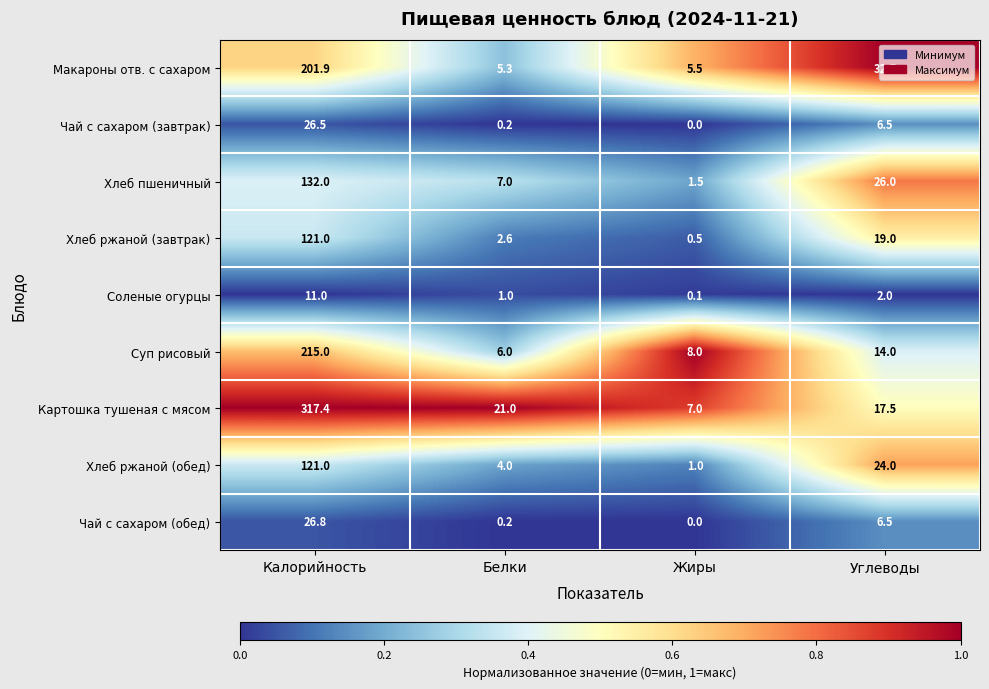

Rank the categories by Хлеб ржаной (обед) value from highest to lowest.

Калорийность, Углеводы, Белки, Жиры